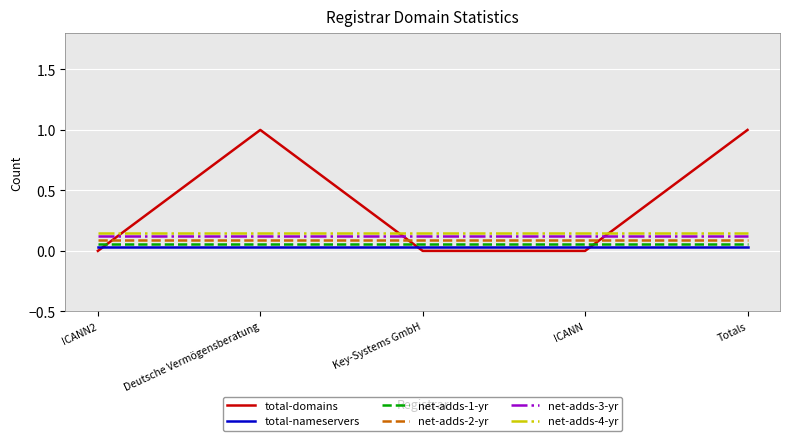

Between which two adjacent categories do net-adds-1-yr and total-domains first intersect?

ICANN2 and Deutsche Vermögensberatung